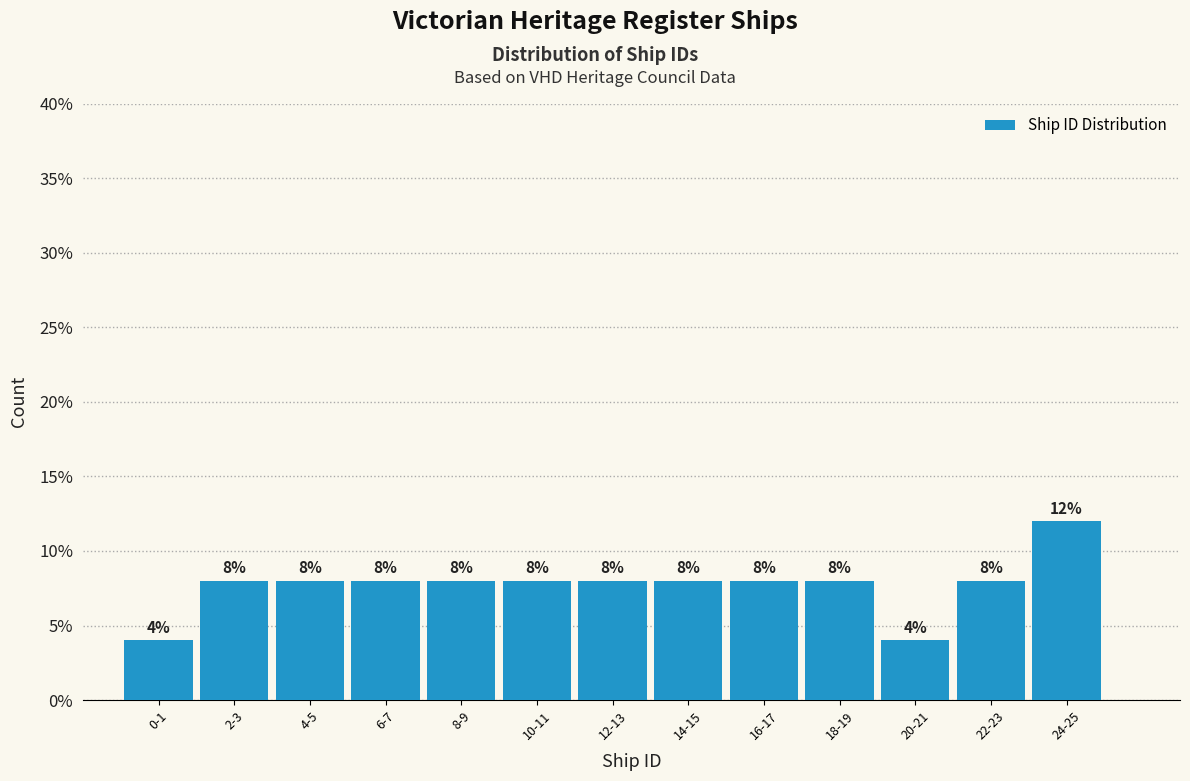

Reading left to right, transcribe all the data shown in this chart.

0-1=4	2-3=8	4-5=8	6-7=8	8-9=8	10-11=8	12-13=8	14-15=8	16-17=8	18-19=8	20-21=4	22-23=8	24-25=12